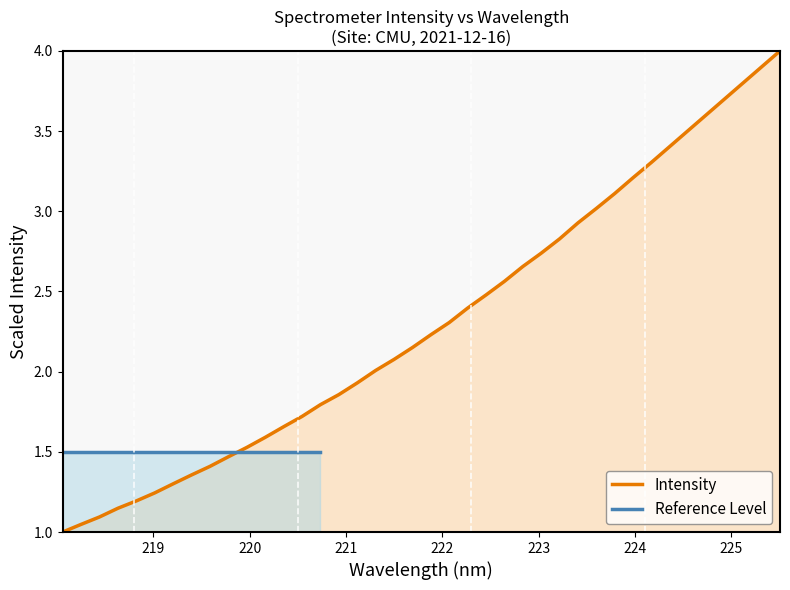

What is the highest value of the Intensity series?

4.0